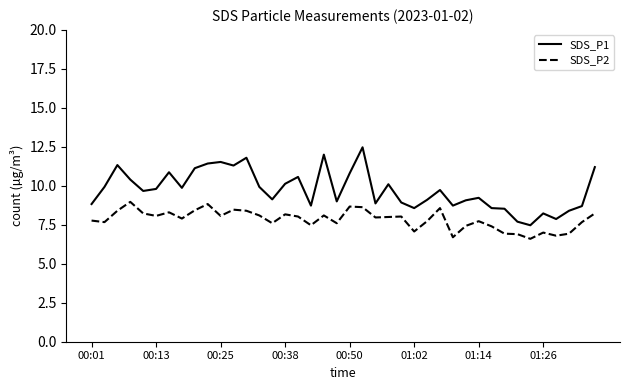

Rank the series by their average value, from highest to lowest.

SDS_P1, SDS_P2